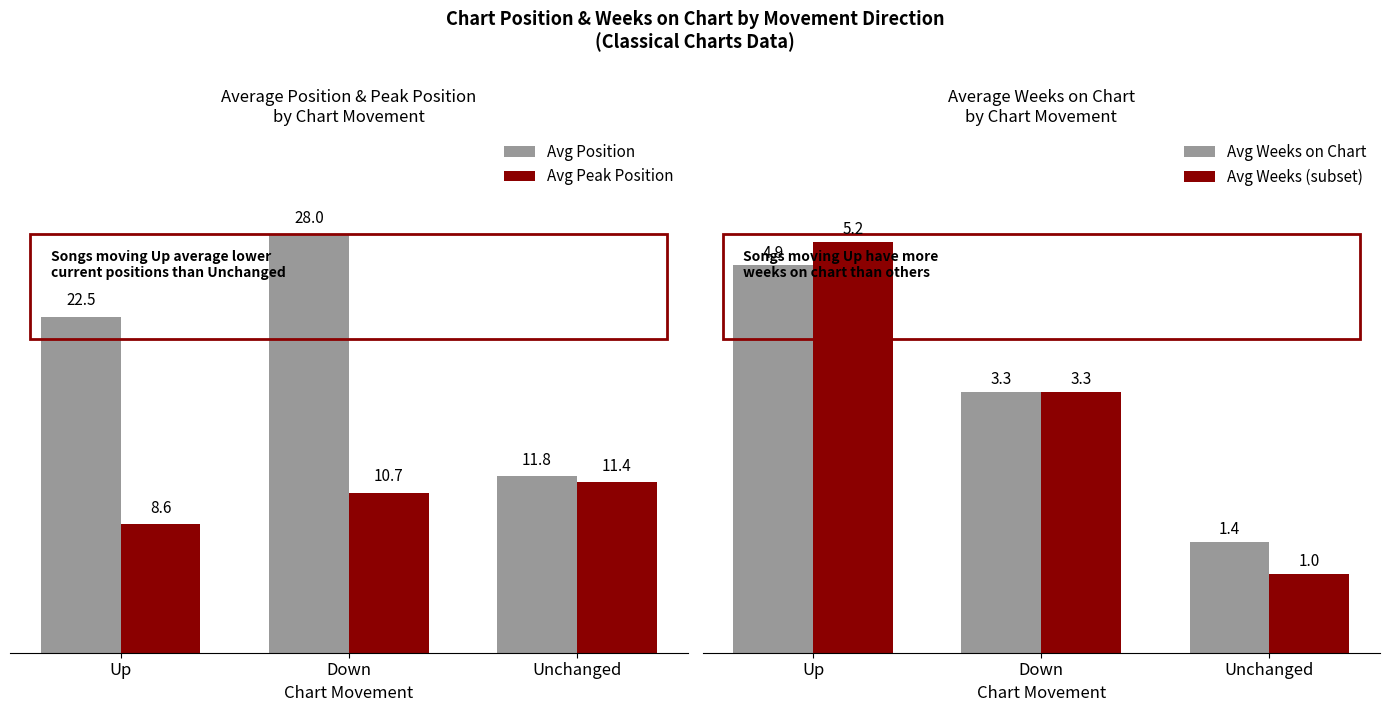

At Unchanged, list the series in order from smallest to largest.

Avg Weeks (subset), Avg Weeks on Chart, Avg Peak Position, Avg Position